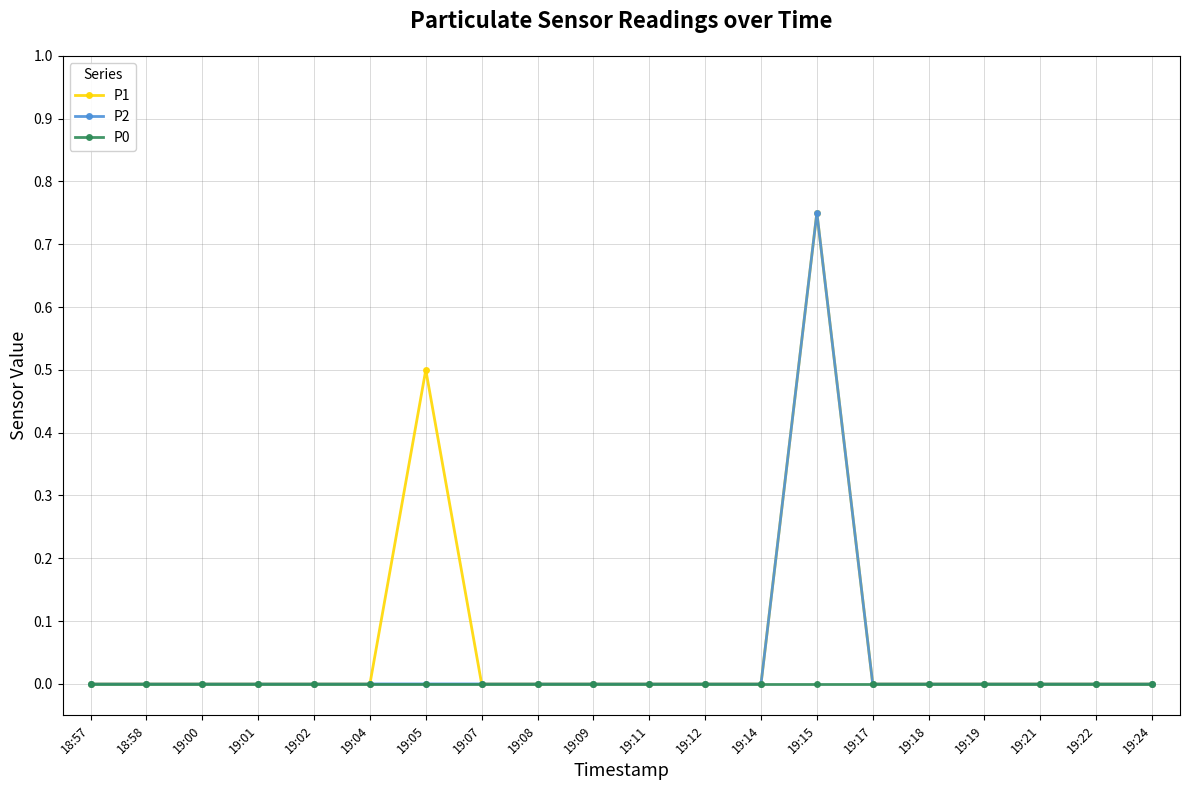

What is the label of the 15th point from the left?

19:17